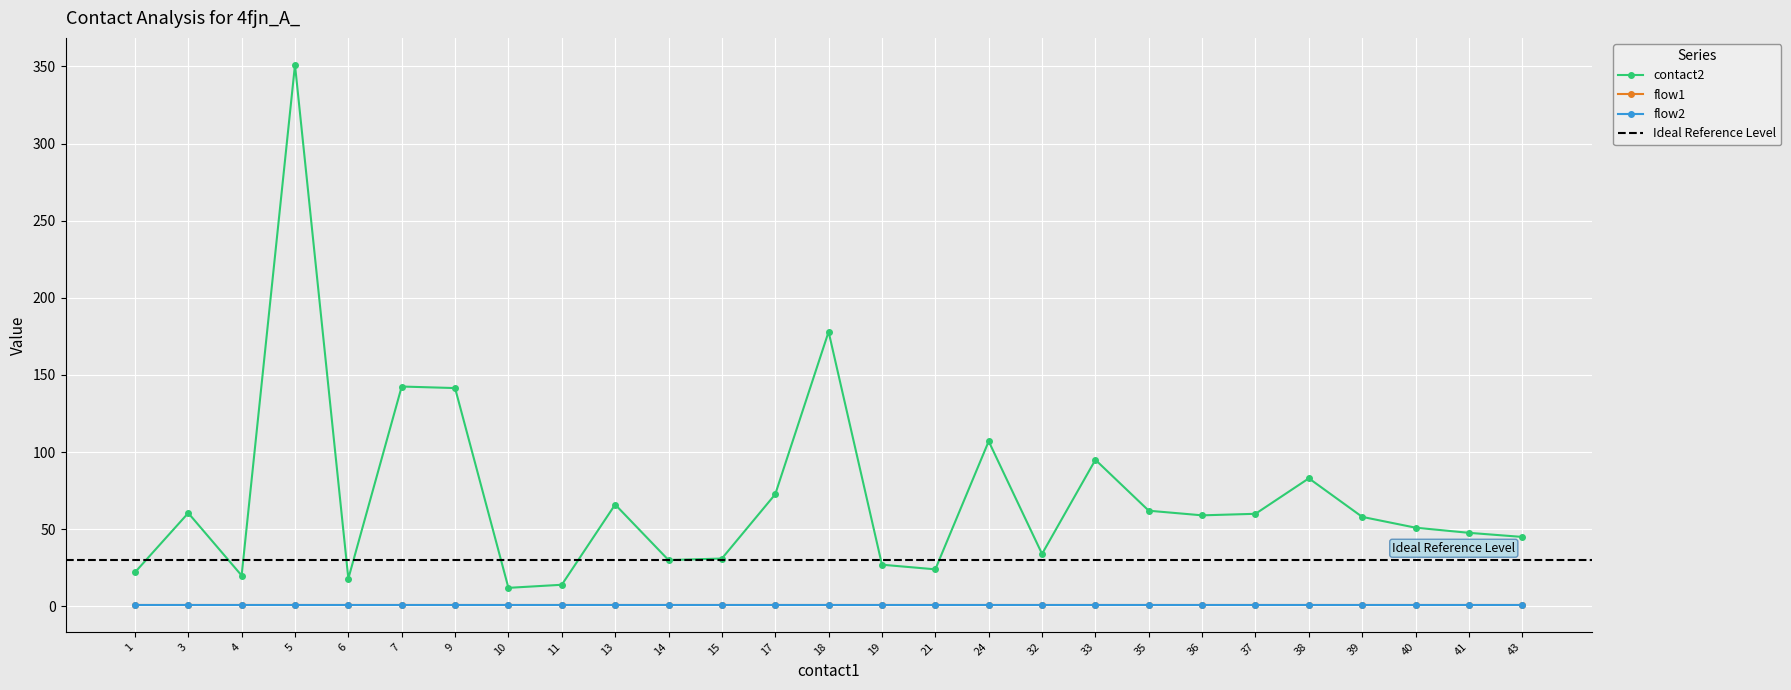

What is the value of the flow1 point at the 15th from the left?

1